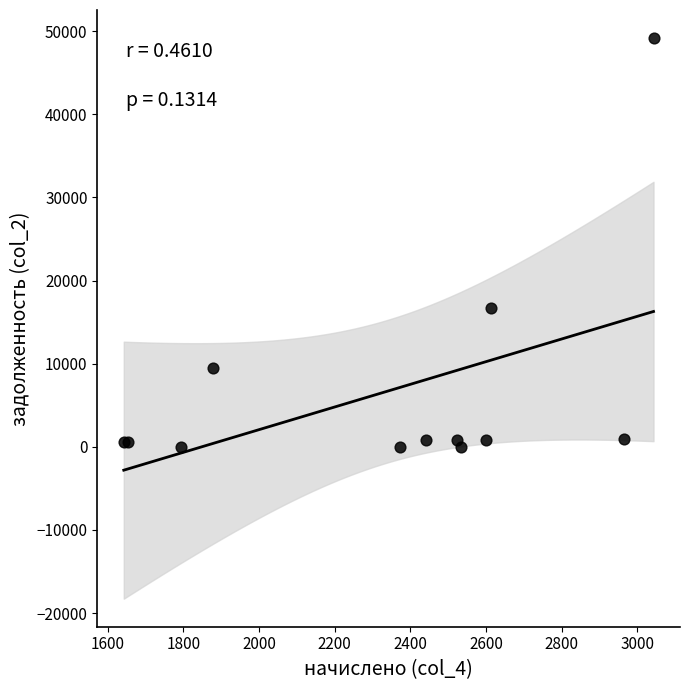

What Y value in the scatter plot is closest to 24583?

16697.0